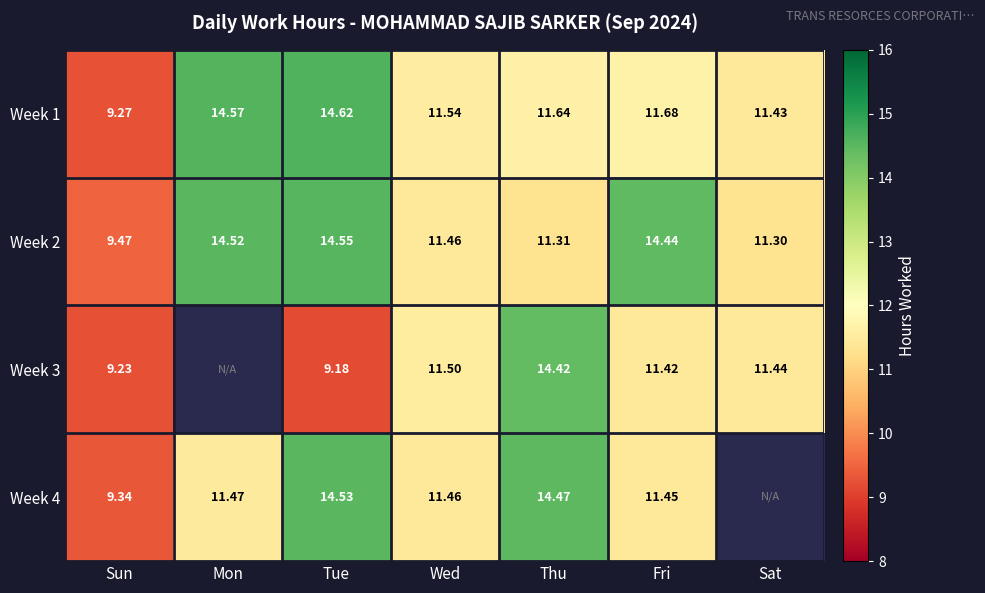

Where does the Week 2 series first go above 11?

Mon